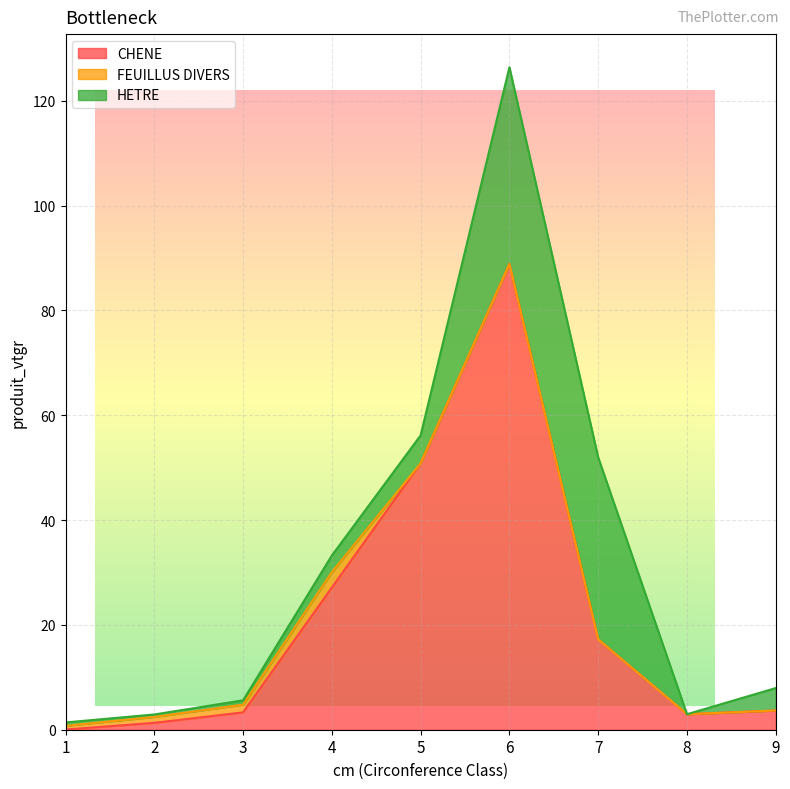

What is the difference between the FEUILLUS DIVERS values at 1 and 5?

0.7